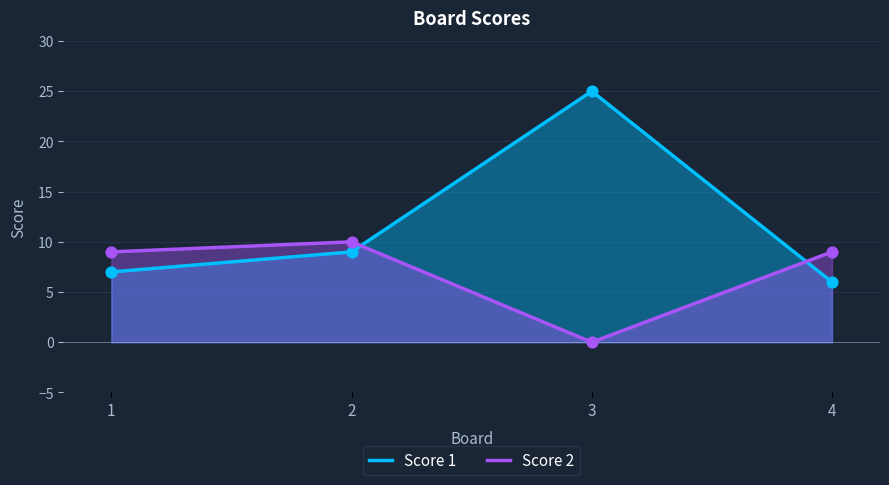

At how many categories does at least one series exceed 4?

4